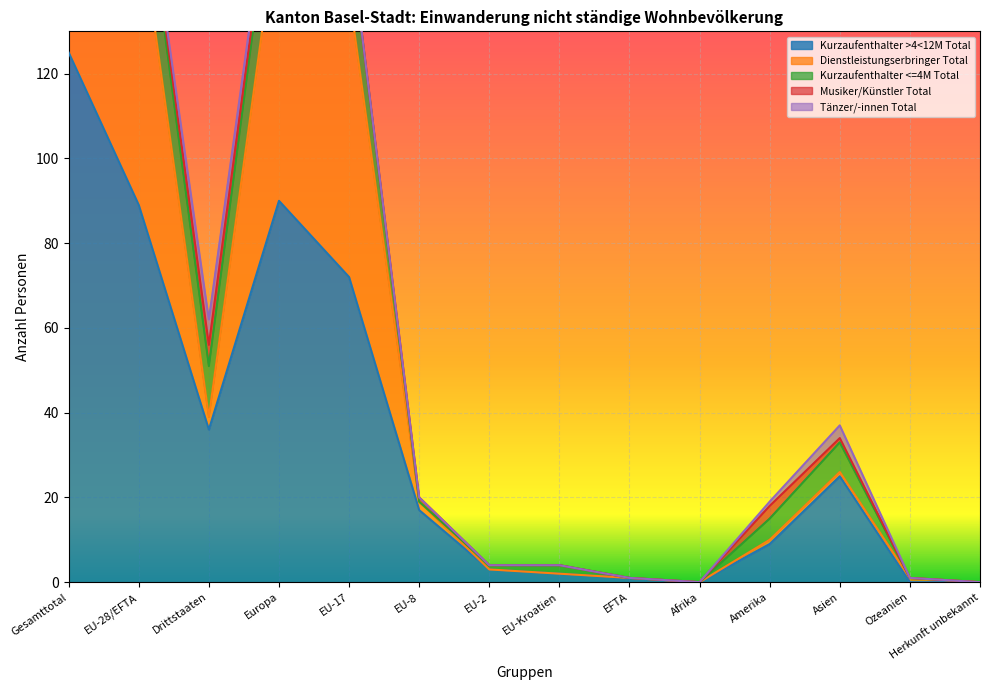

Rank the categories by Kurzaufenthalter <=4M Total value from highest to lowest.

Gesamttotal, EU-28/EFTA, Europa, EU-17, Drittstaaten, Asien, Amerika, EU-Kroatien, EU-2, EU-8, EFTA, Afrika, Ozeanien, Herkunft unbekannt